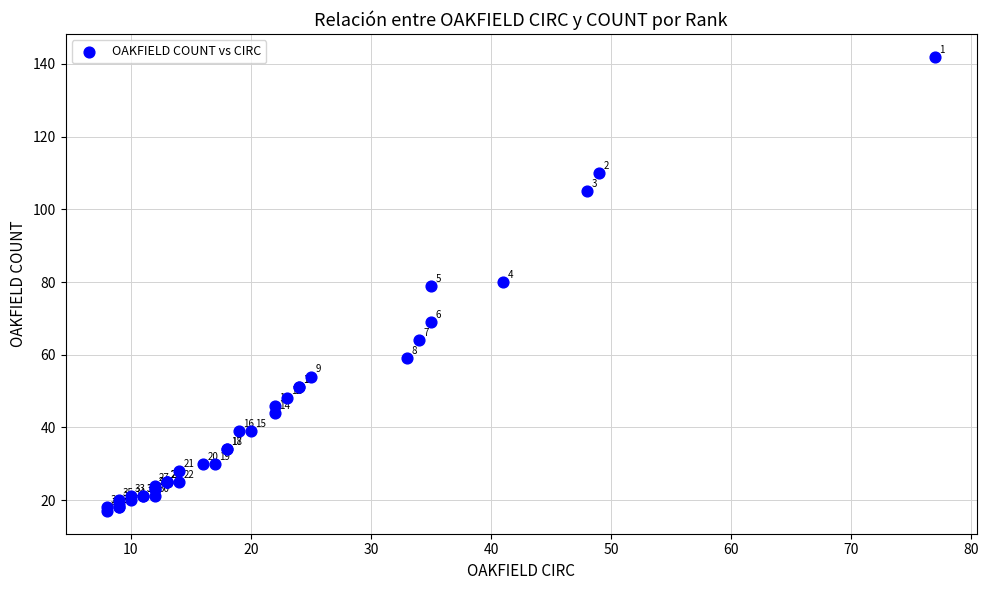

What Y value in the scatter plot is closest to 79?

79